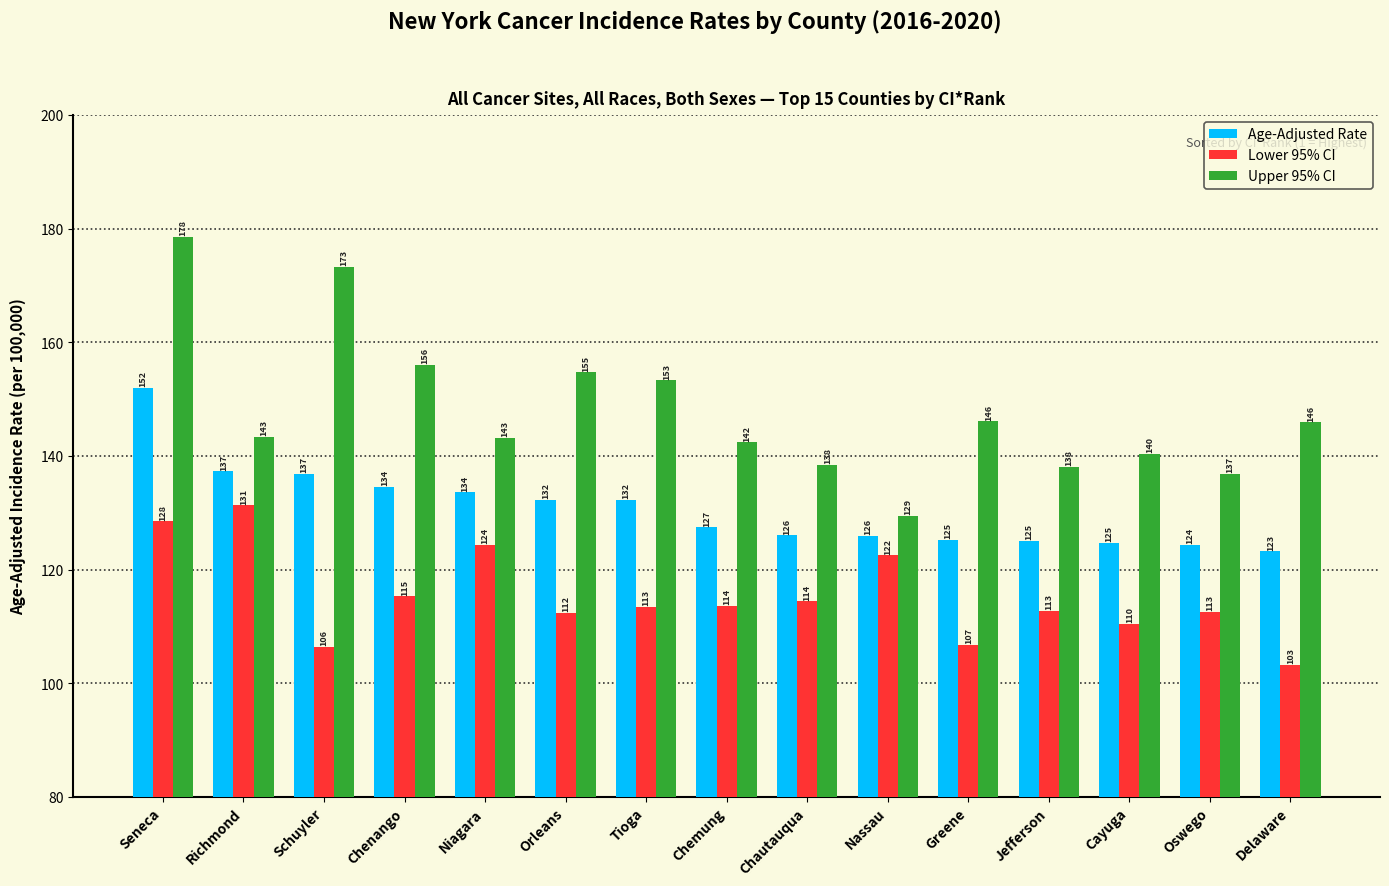

At which label is Upper 95% CI closest to 153?

Tioga